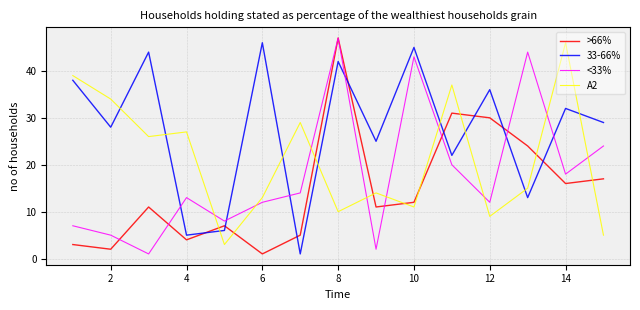

True or false: <33% has more than 1 points higher than both neighbors.

True